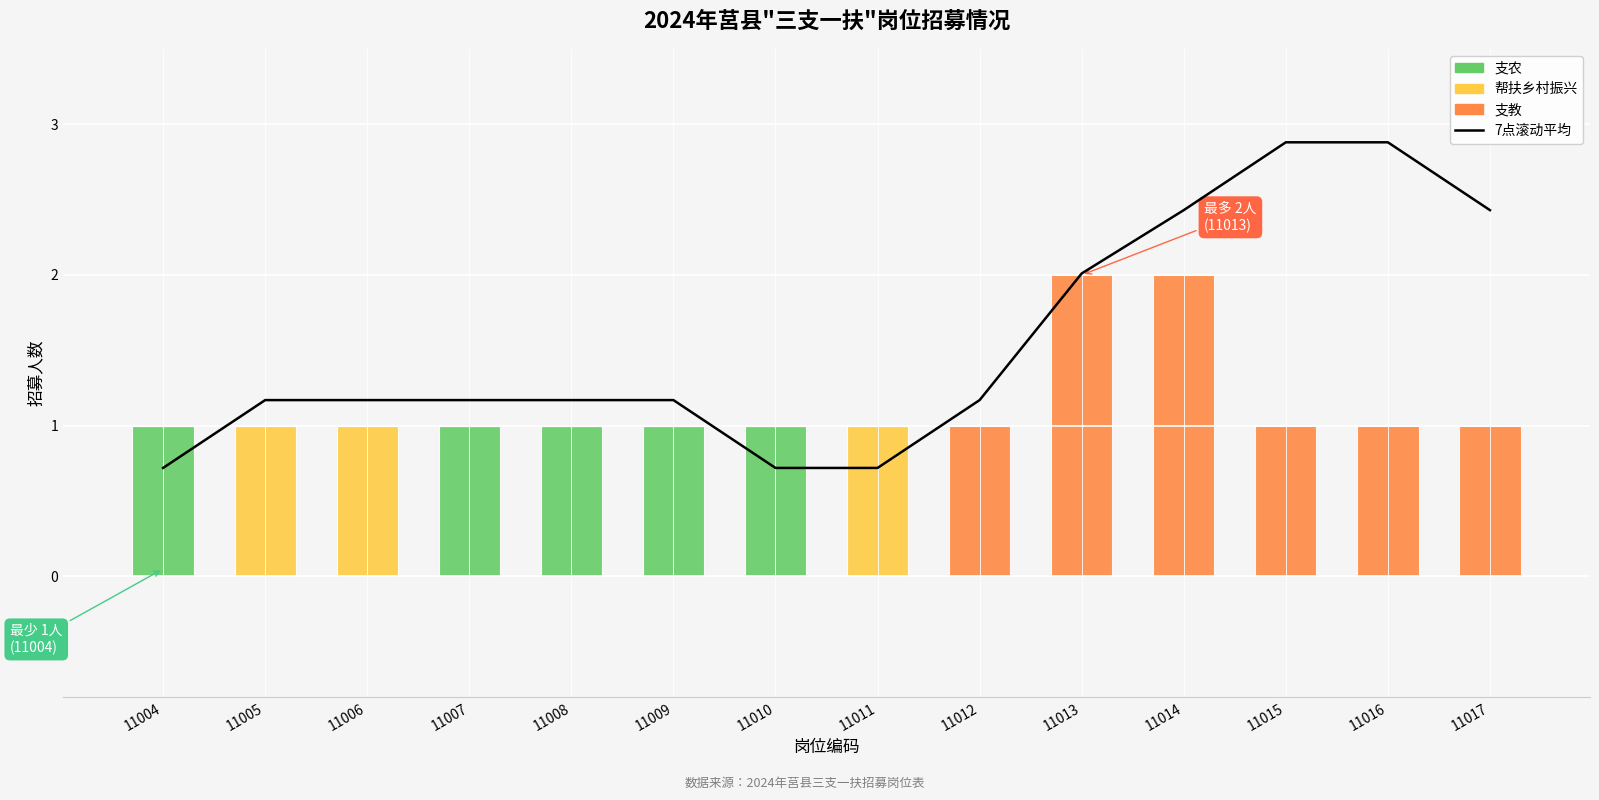

What is the spread (max minus min) of values at 11017?

2.4